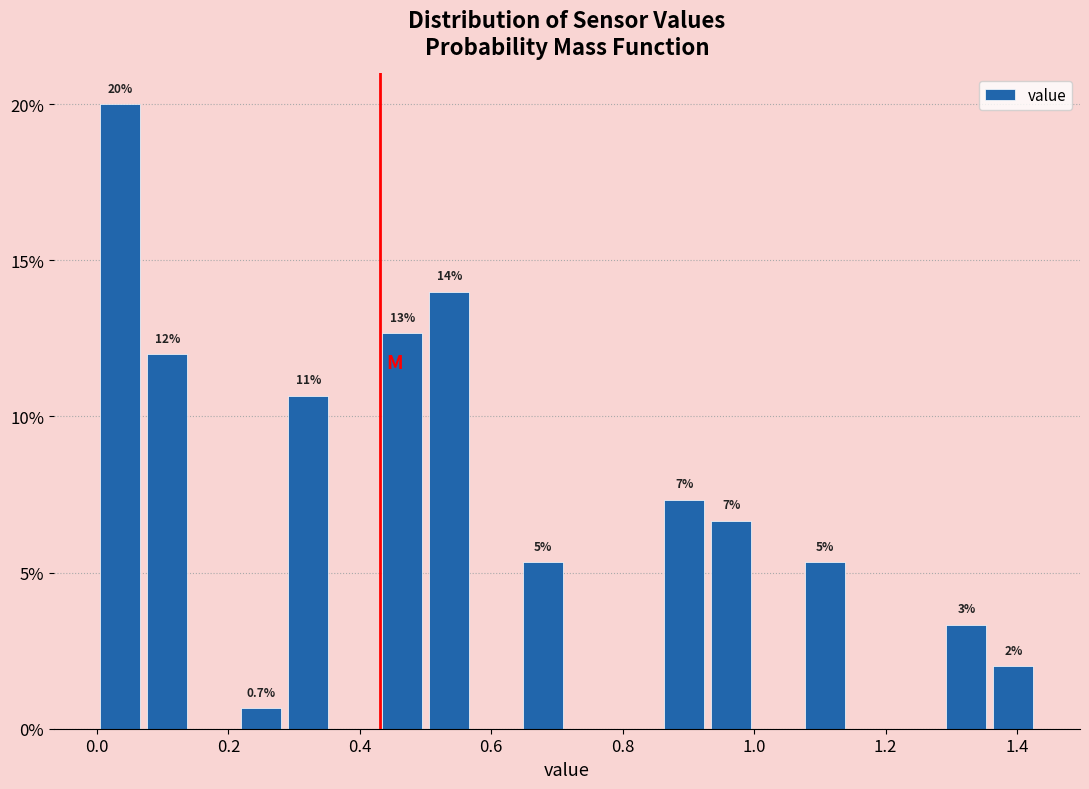

Read against the x-axis, roughly where is the centre of the tallest bar?

0.04